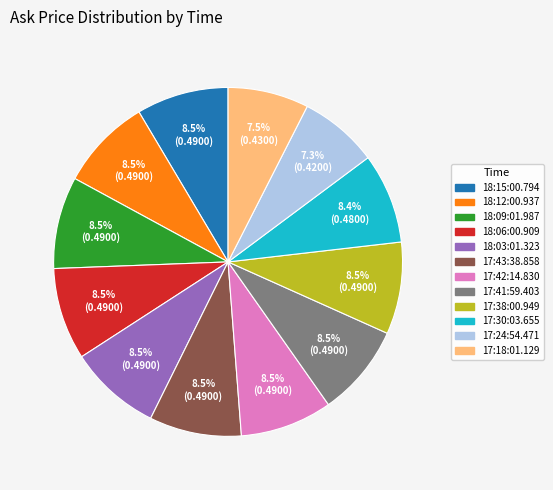

Does any single category account for the majority?

No